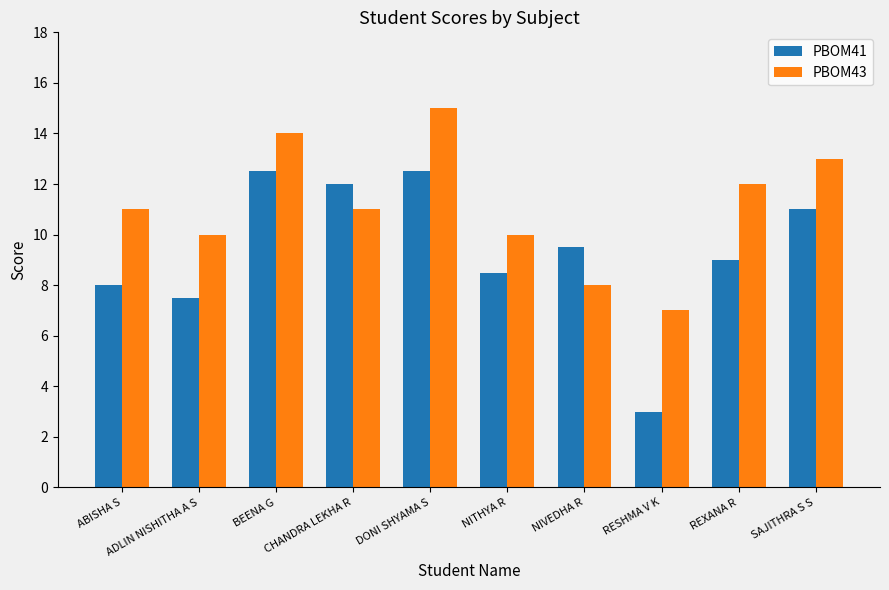

Reading left to right, extract all data points from this chart.

PBOM41: ABISHA S=8.0	ADLIN NISHITHA A S=7.5	BEENA G=12.5	CHANDRA LEKHA R=12.0	DONI SHYAMA S=12.5	NITHYA R=8.5	NIVEDHA R=9.5	RESHMA V K=3.0	REXANA R=9.0	SAJITHRA S S=11.0
PBOM43: ABISHA S=11.0	ADLIN NISHITHA A S=10.0	BEENA G=14.0	CHANDRA LEKHA R=11.0	DONI SHYAMA S=15.0	NITHYA R=10.0	NIVEDHA R=8.0	RESHMA V K=7.0	REXANA R=12.0	SAJITHRA S S=13.0